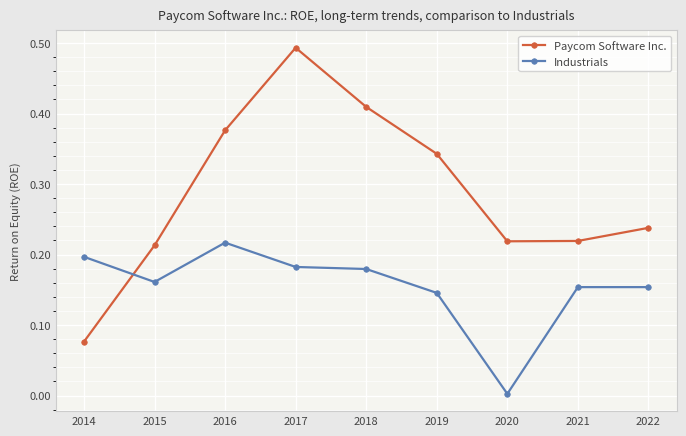

Where is the first local maximum for Industrials?

2016